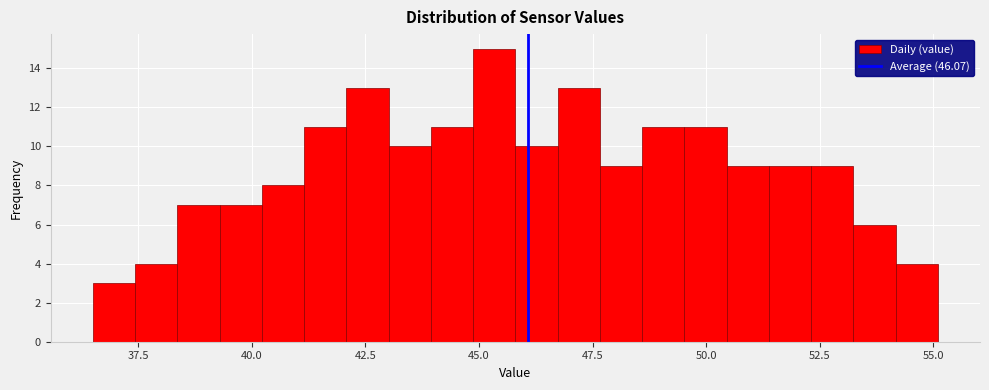

Around what value on the x-axis is the tallest bar? Give the approximate position of its centre, as read against the axis.

45.5